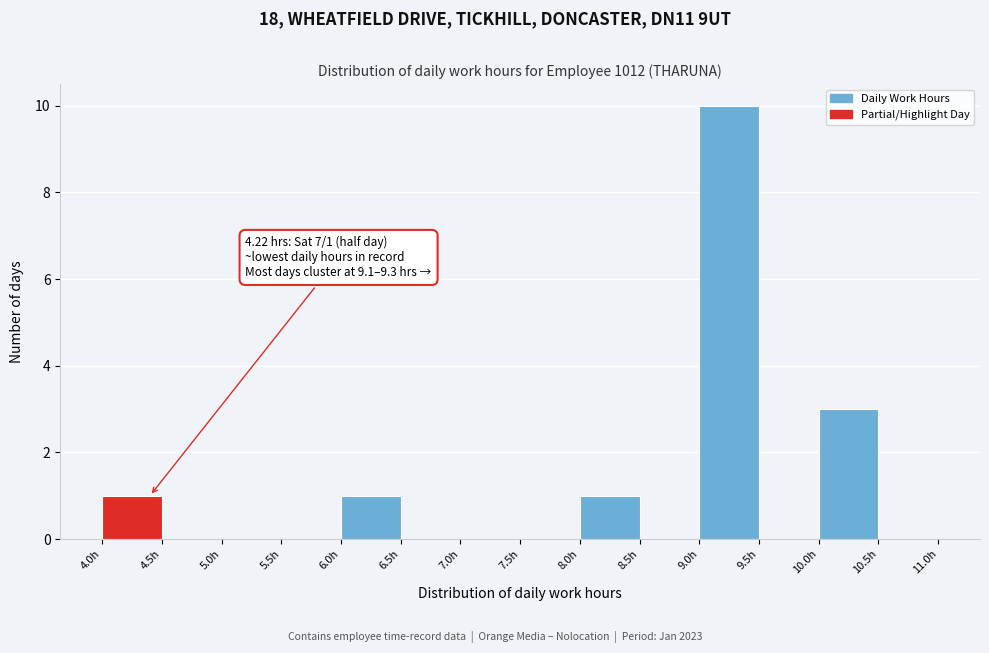

Which range on the x-axis has the tallest bar?

9.0 to 9.5